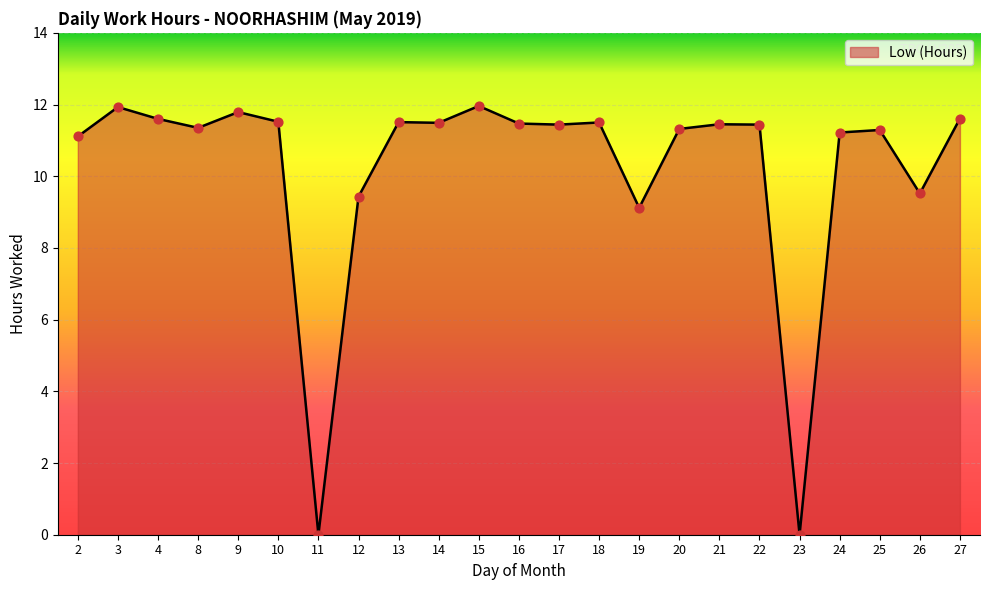

What is the change in value from 2 to 4?

+0.5